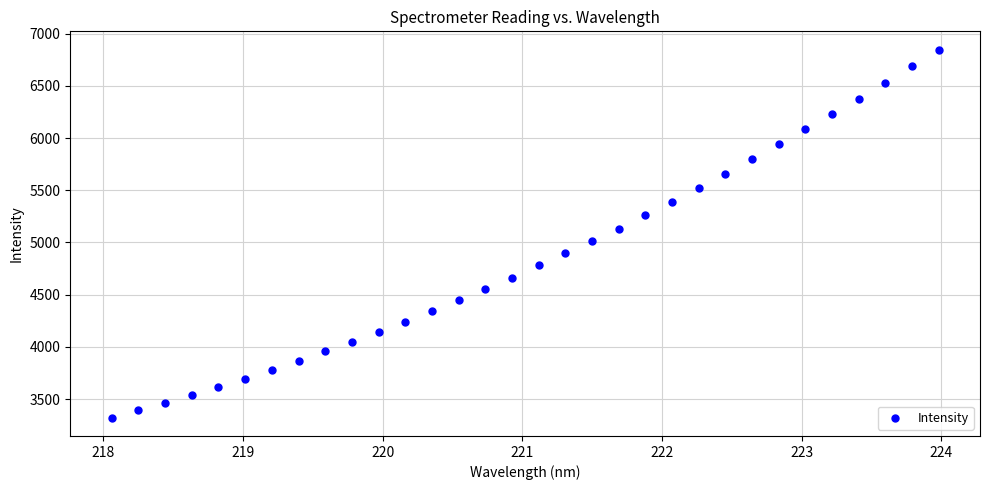

What is the range of X values (max minus min)?

5.9